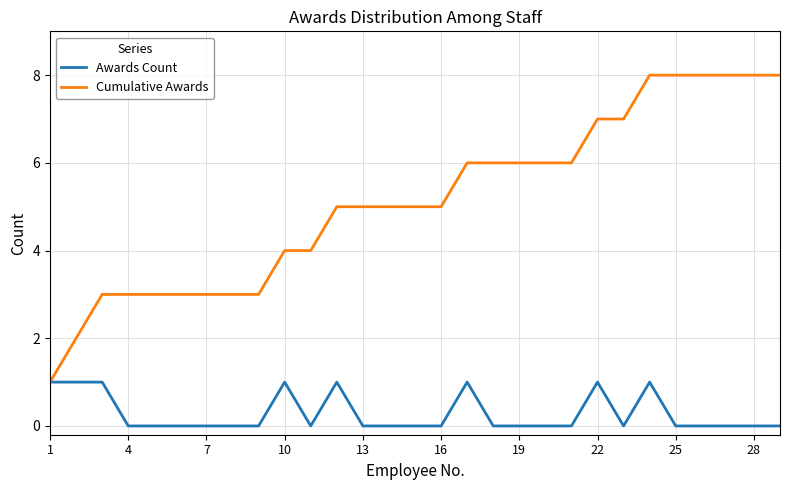

Which series has the largest total across all categories?

Cumulative Awards